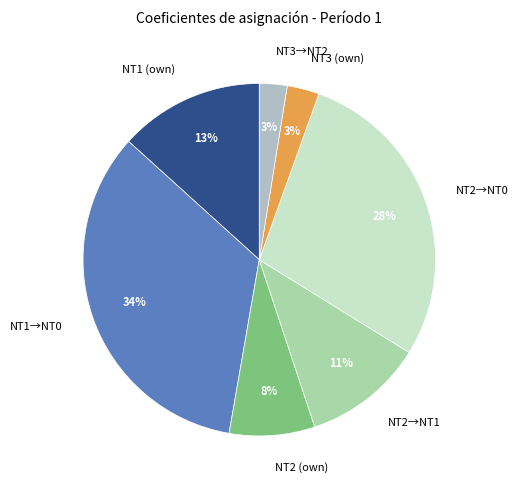

What is the largest slice in the pie chart?

NT1→NT0